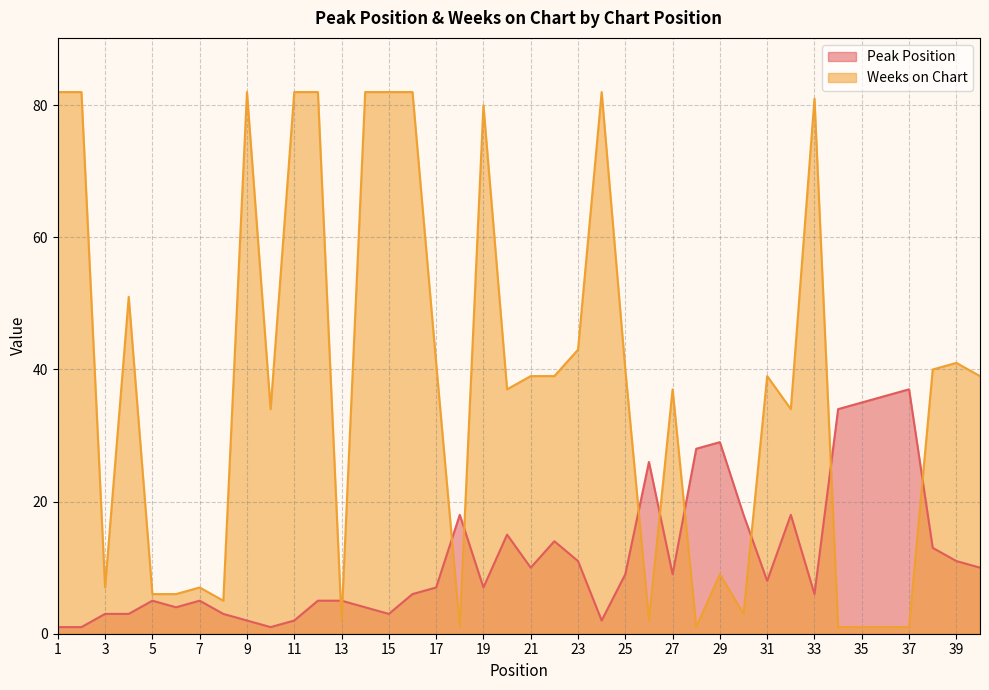

What is the maximum value shown in the chart?

82